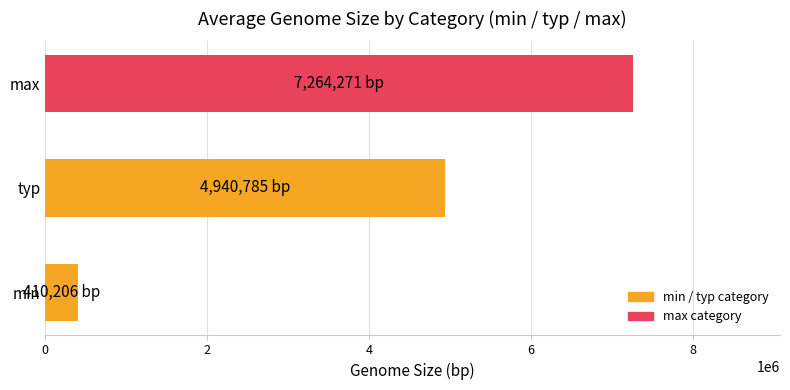

How many data points are less than 4940784?

1